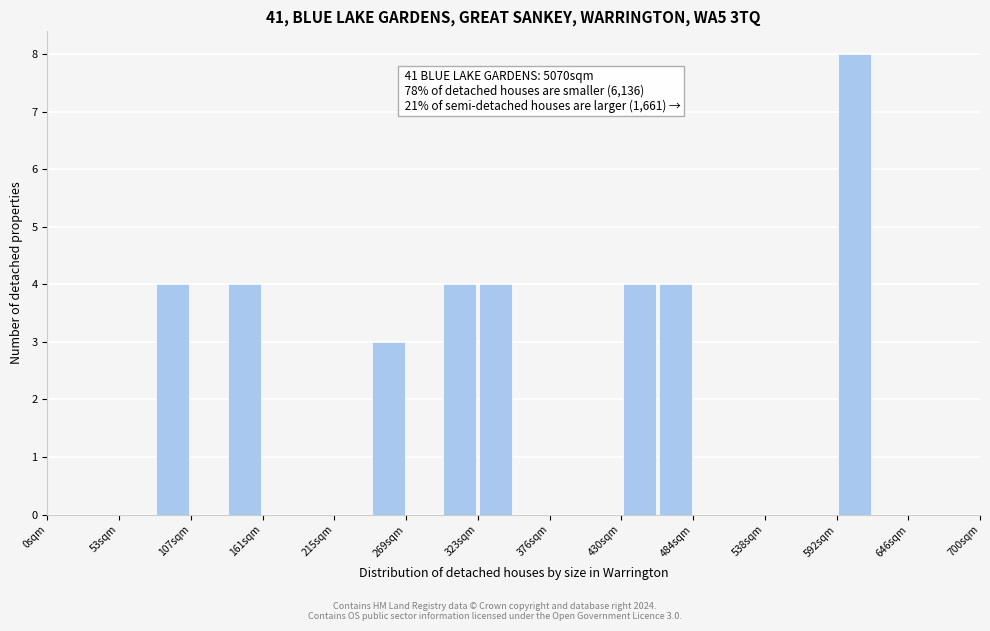

Read against the x-axis, roughly where is the centre of the tallest bar?

610